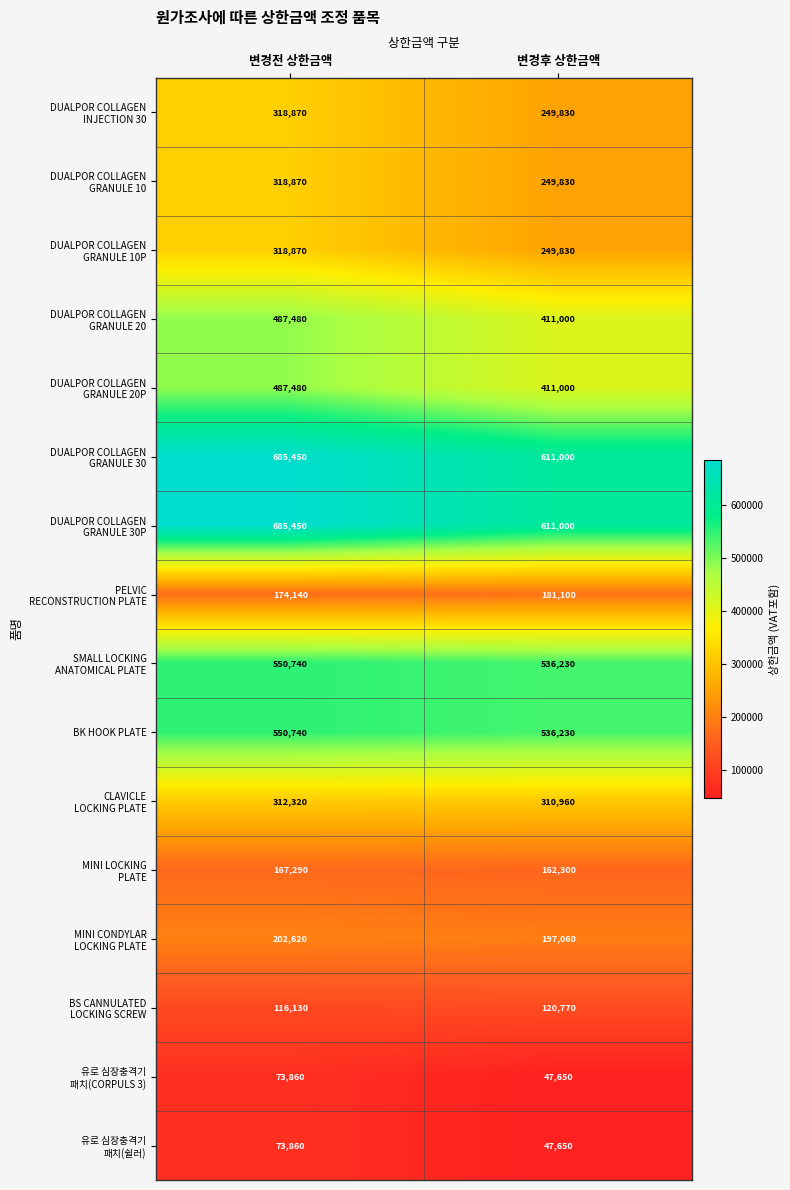

At which category is the sum across all series the highest?

변경전 상한금액